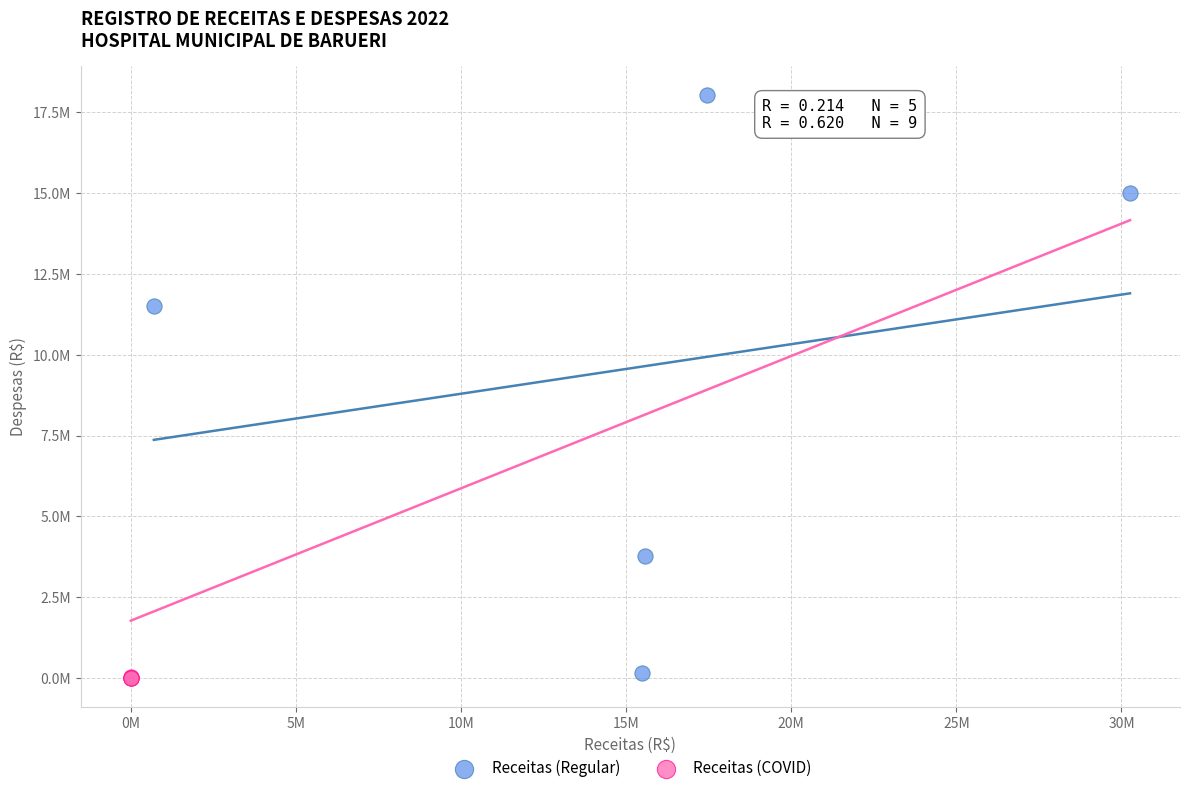

What are all the series names shown in the legend?

Receitas (Regular), Receitas (COVID)